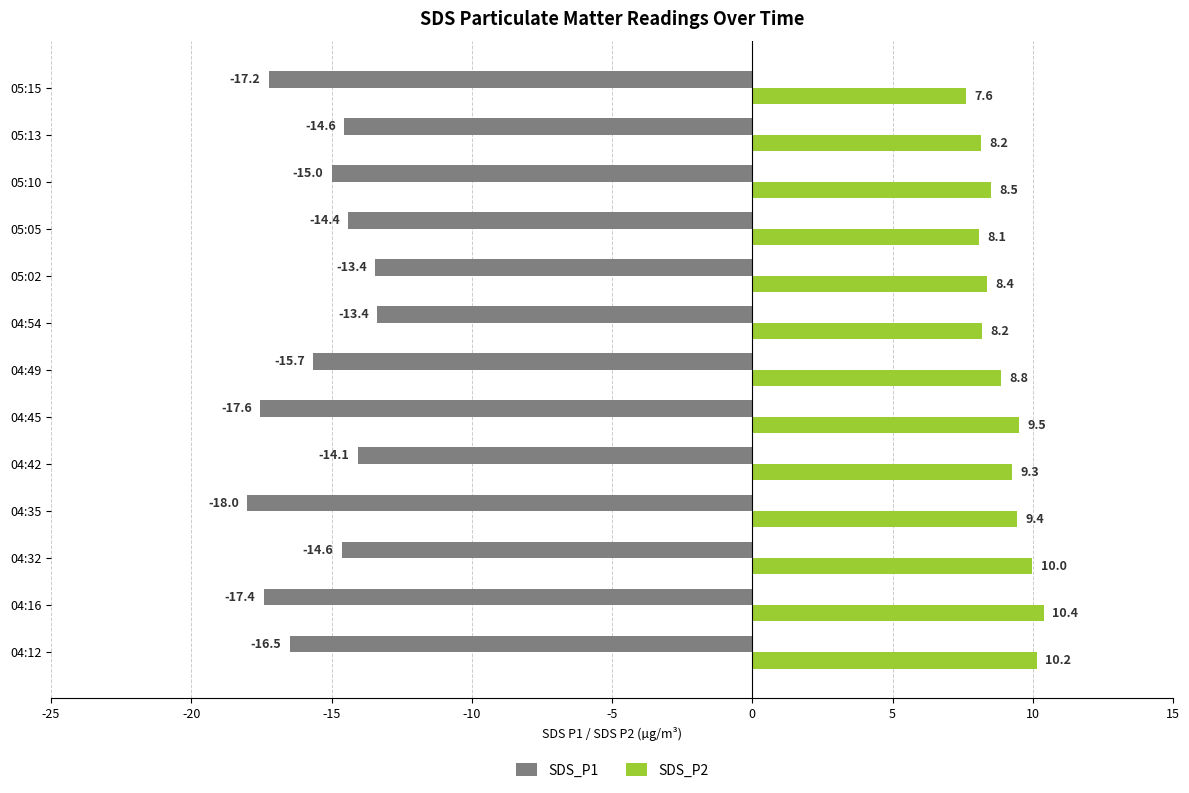

Which series has the largest range (max minus min)?

SDS_P1